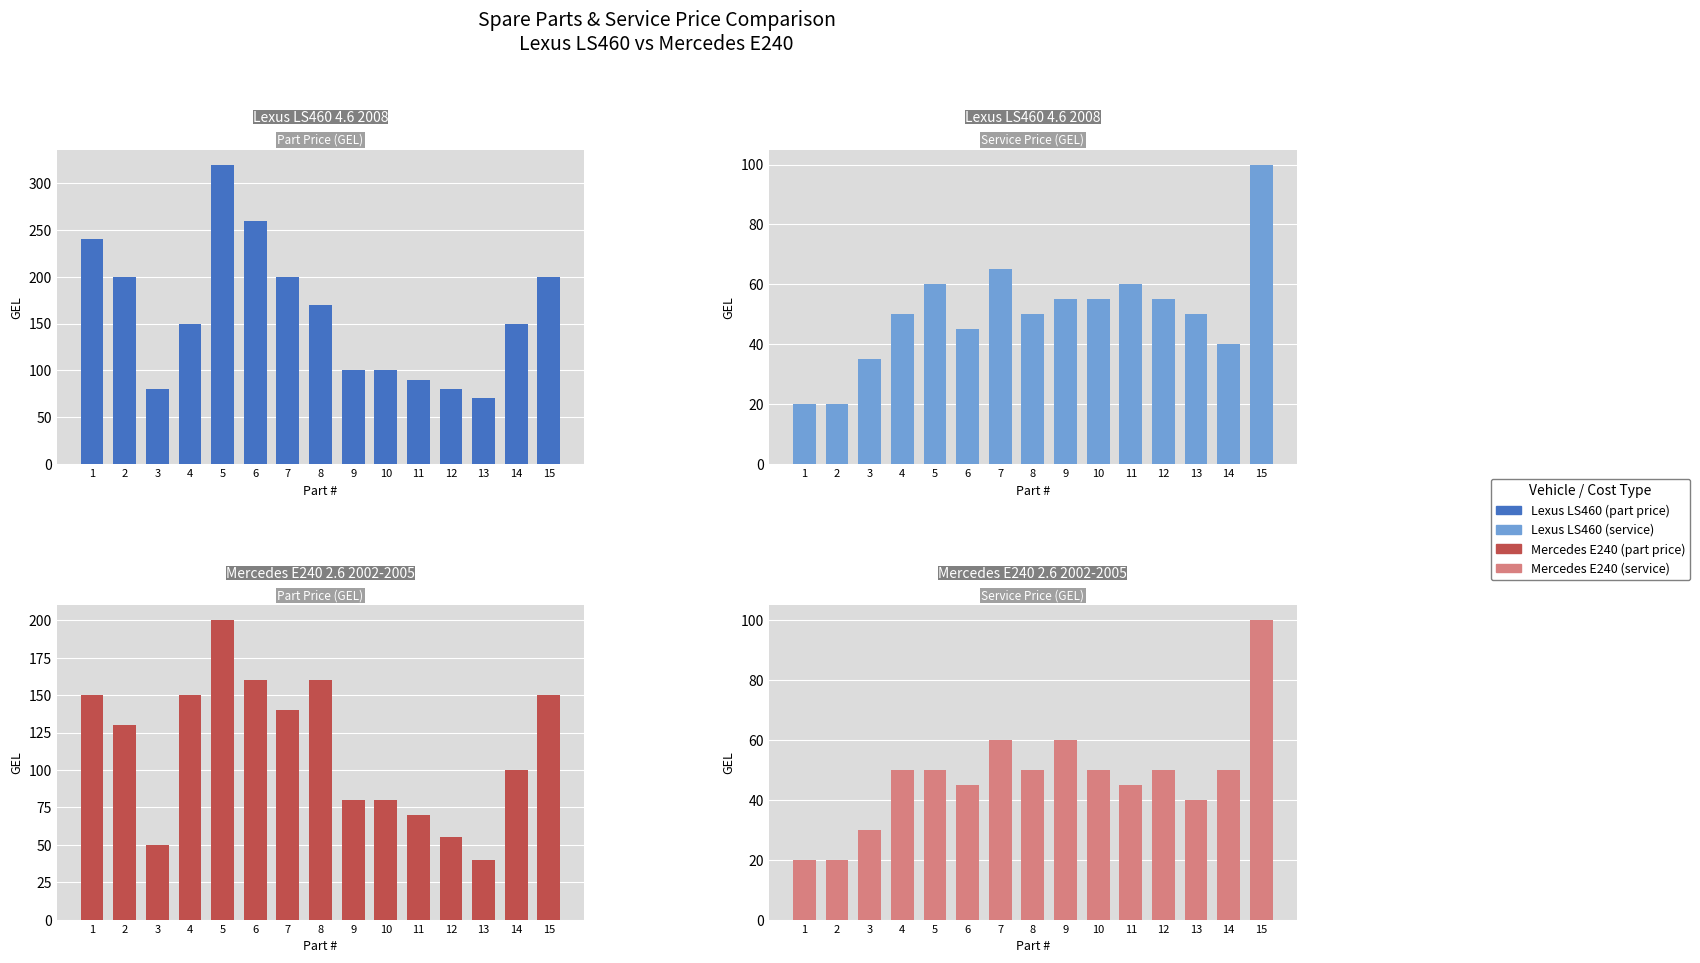

At which label does Lexus LS460 (part price) reach its peak?

5